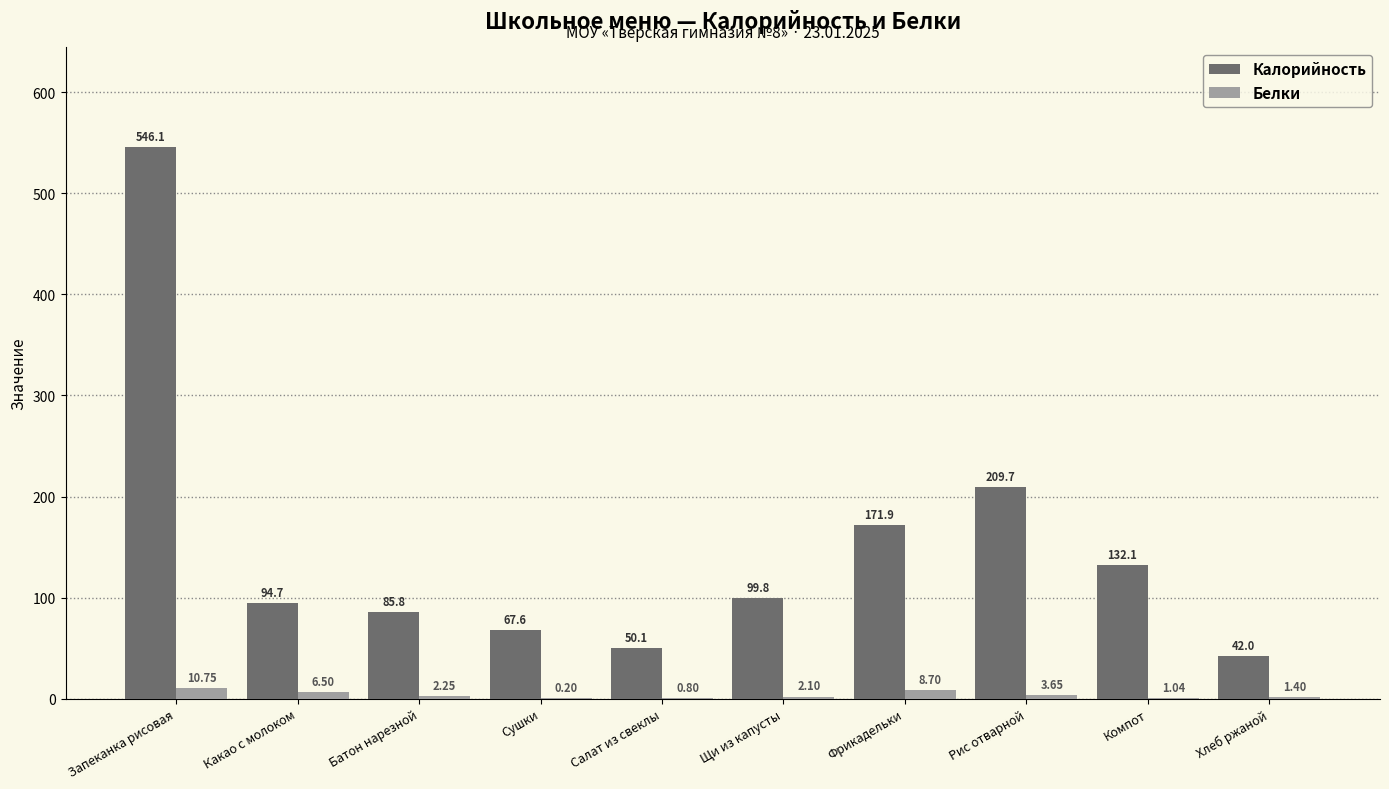

What is the sum of the Белки values at Фрикадельки and Хлеб ржаной?

10.1